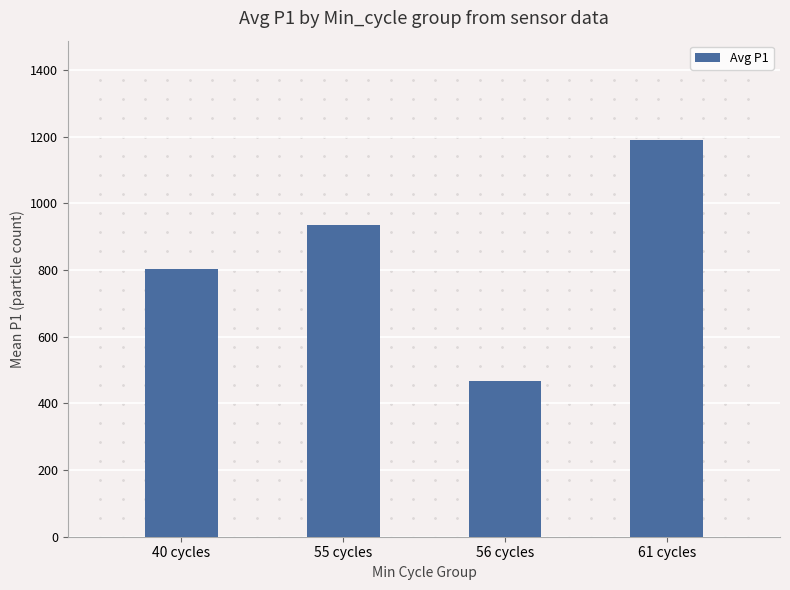

What is the difference between the second highest and second lowest values?

132.1